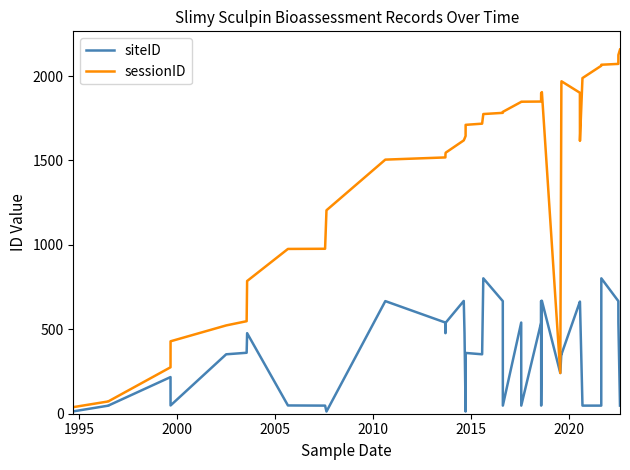

What is the sum of all siteID values?

14232